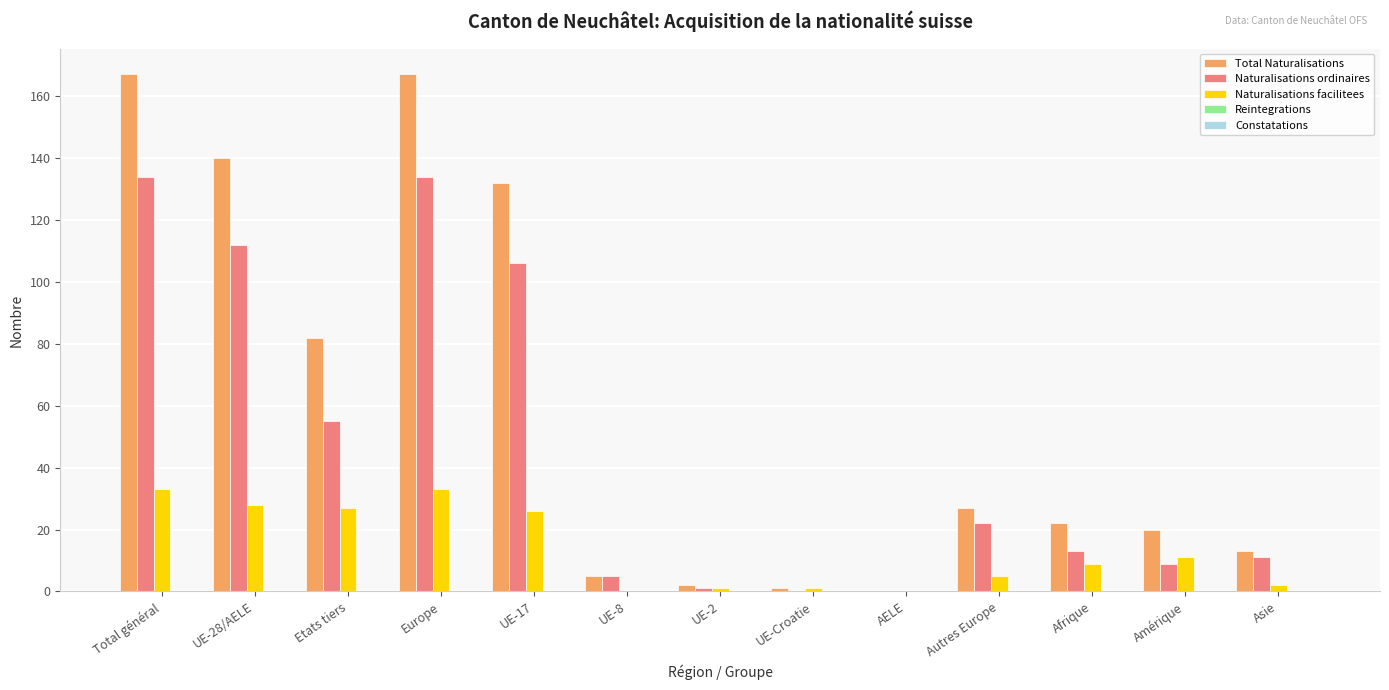

What is the sum of the Naturalisations ordinaires values at UE-8 and Etats tiers?

60